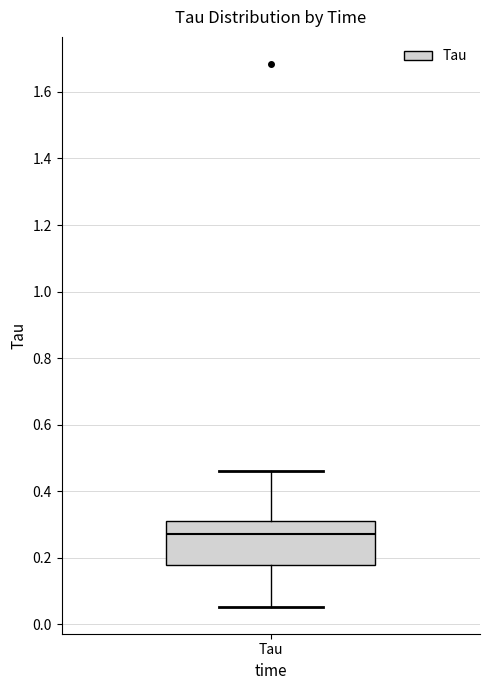

Where is the lower edge of the box for Tau on the y-axis? The values are not printed on the chart, so give them approximately, as read against the axis.

0.18